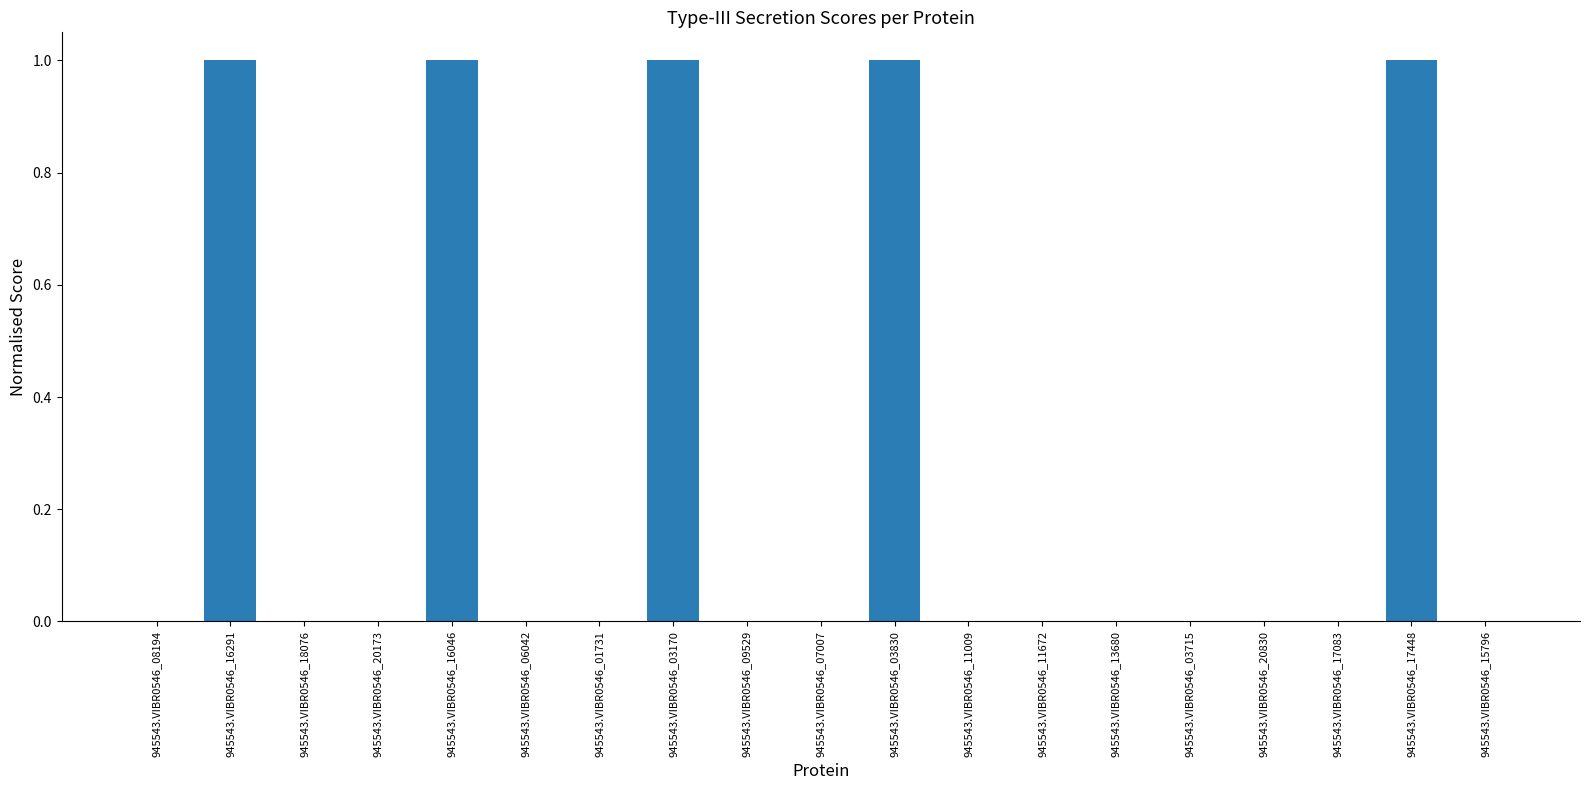

What is the sum of all values?

5.0